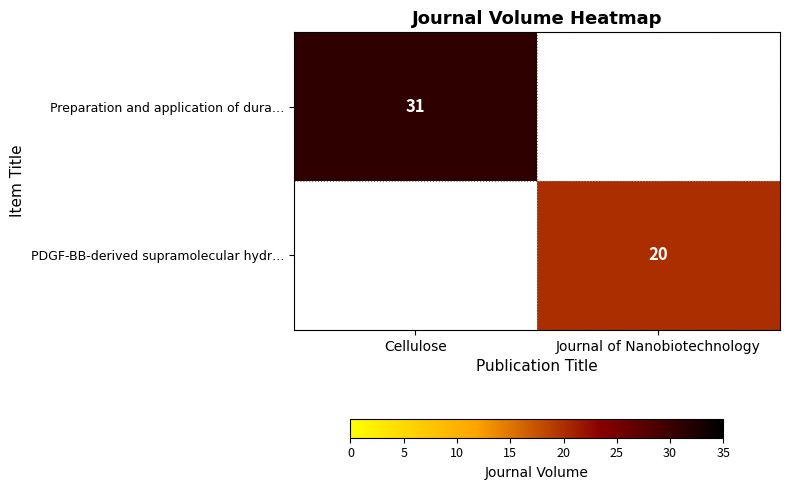

The Preparation and application of dura… series shows 7 at Cellulose. True or false?

False